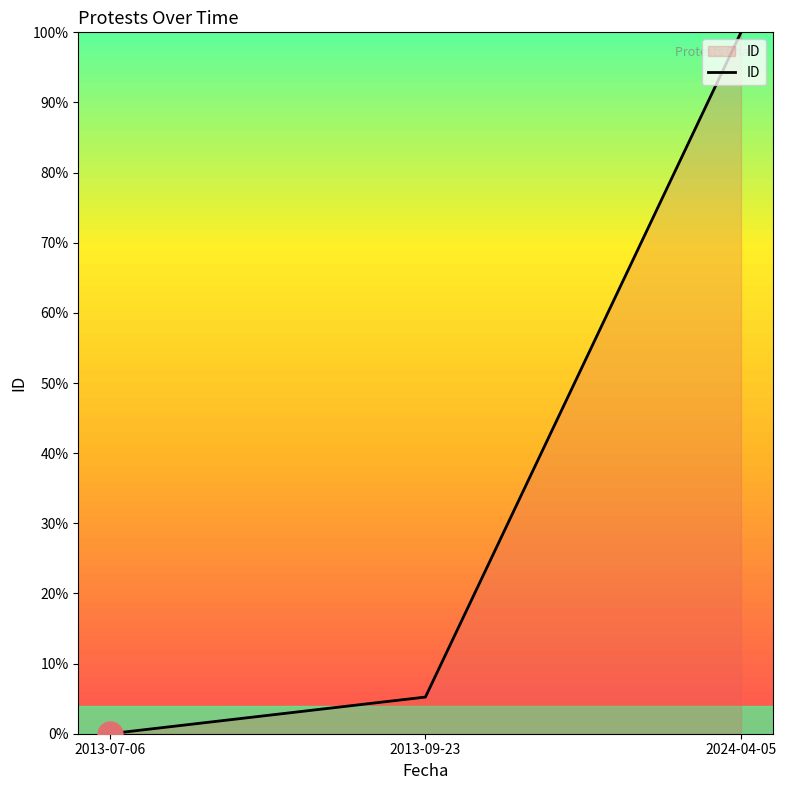

What is the difference between the maximum and second lowest values?

94.8